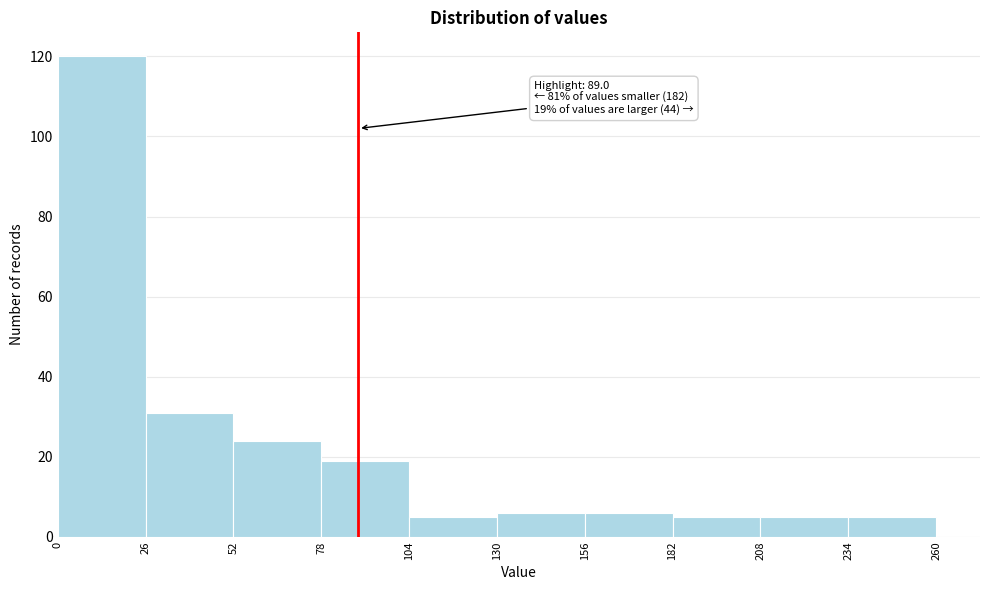

Which range on the x-axis has the tallest bar?

0 to 26